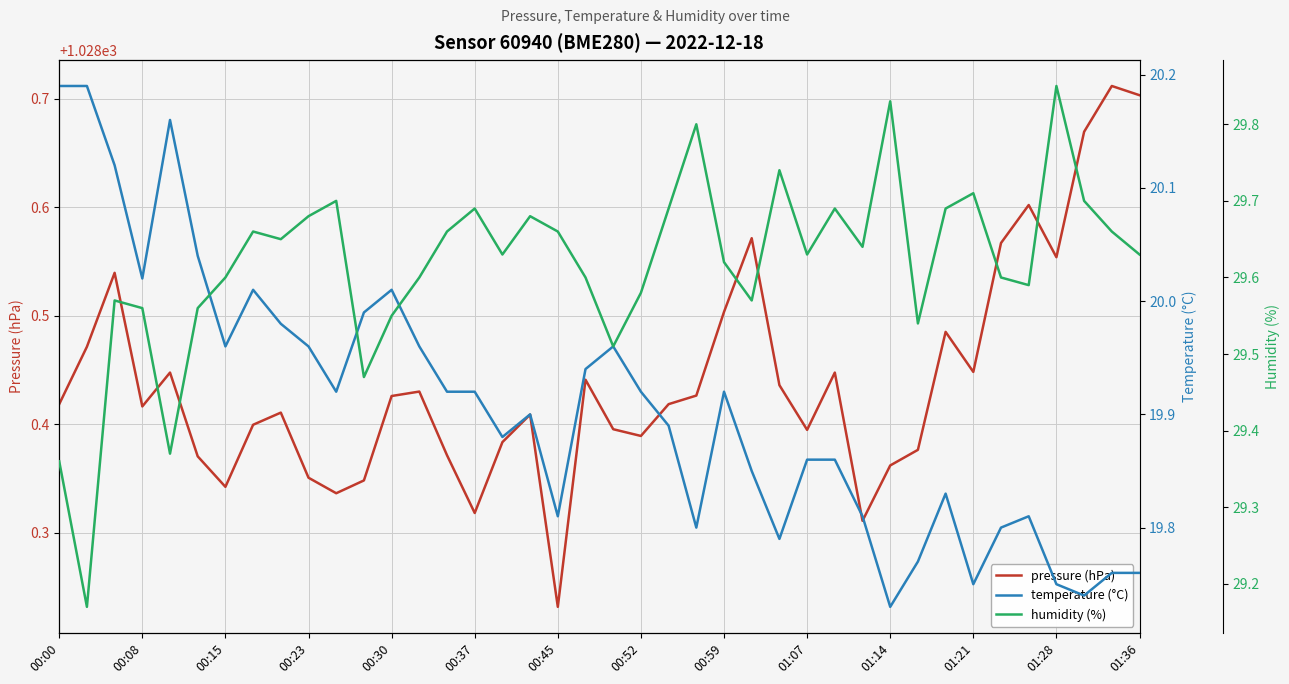

Between 00:00 and 28, which series saw the biggest shift?

temperature (°C)